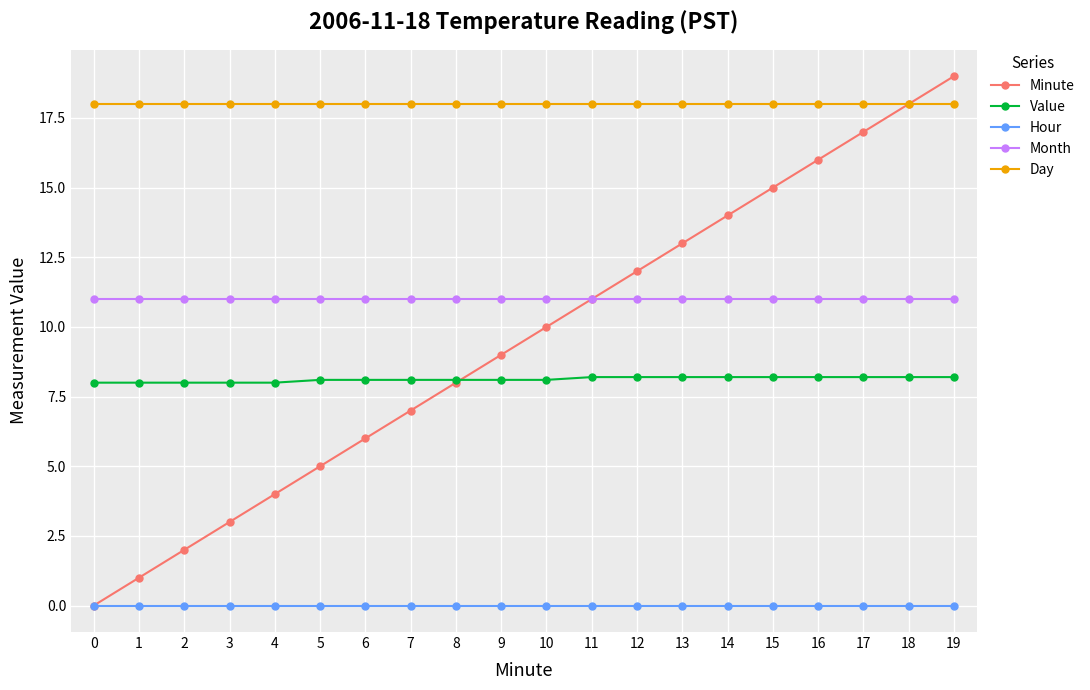

Is this an area chart (filled region under the line)?

No